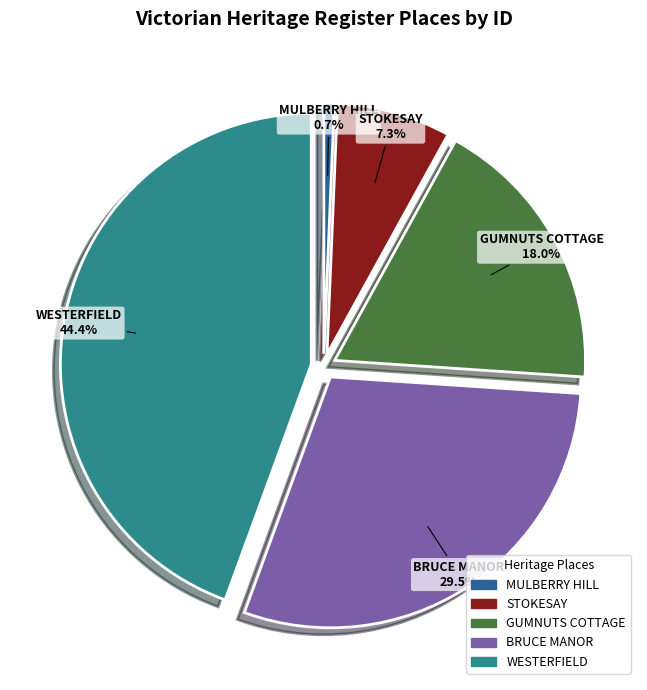

Rank the categories by value from lowest to highest.

MULBERRY HILL, STOKESAY, GUMNUTS COTTAGE, BRUCE MANOR, WESTERFIELD